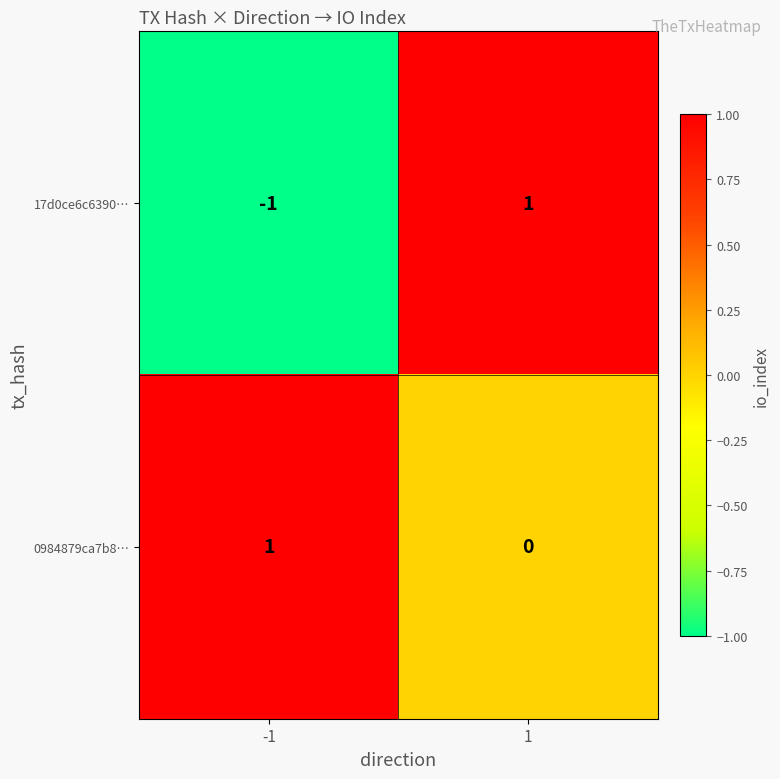

Which series has the largest total across all categories?

0984879ca7b8…